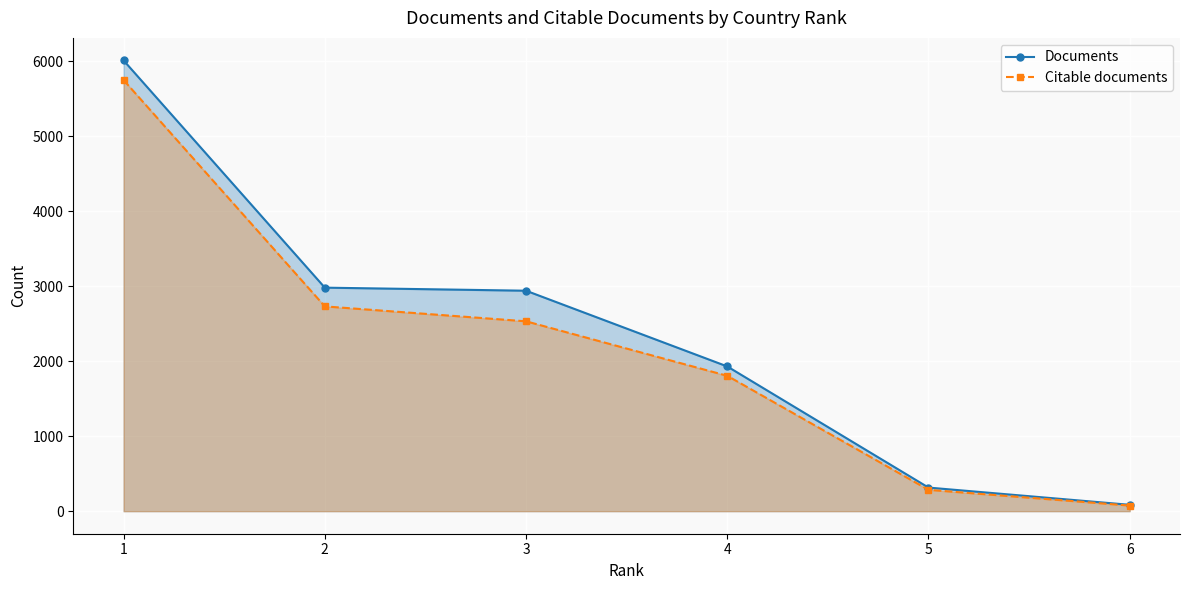

What value does the Documents series have at 6?

85